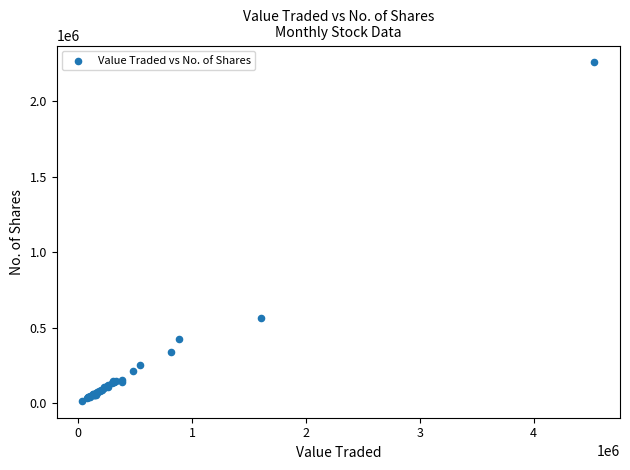

What Y value in the scatter plot is closest to 1135268?

562421